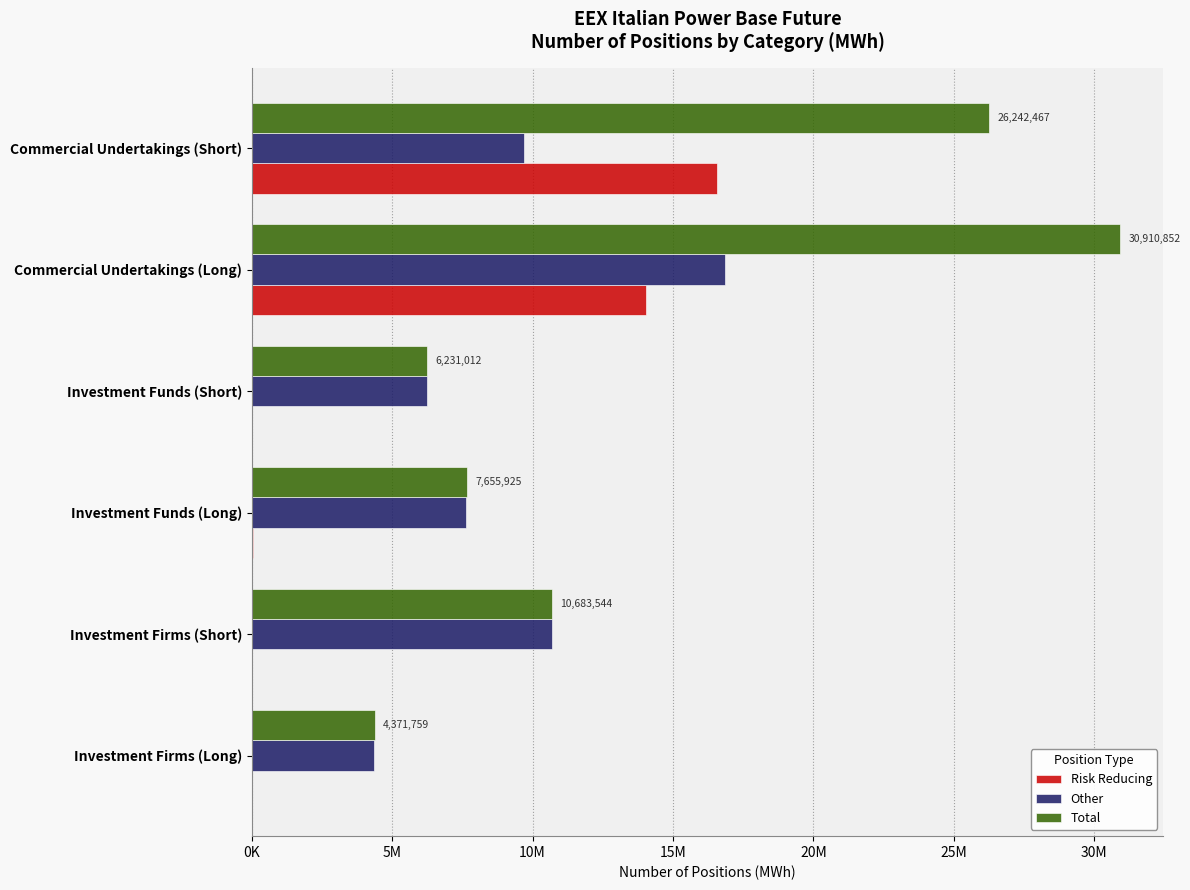

What is the greatest value displayed?

30910852